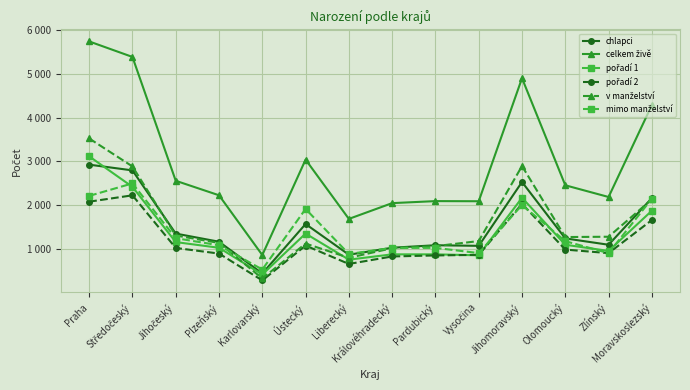

The pořadí 1 series shows 491 at Královéhradecký. True or false?

False